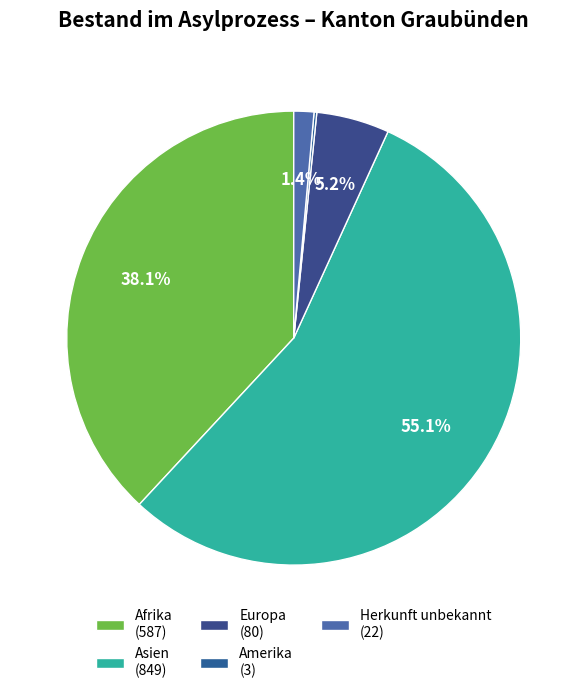

Which category has the biggest portion of the pie?

Asien